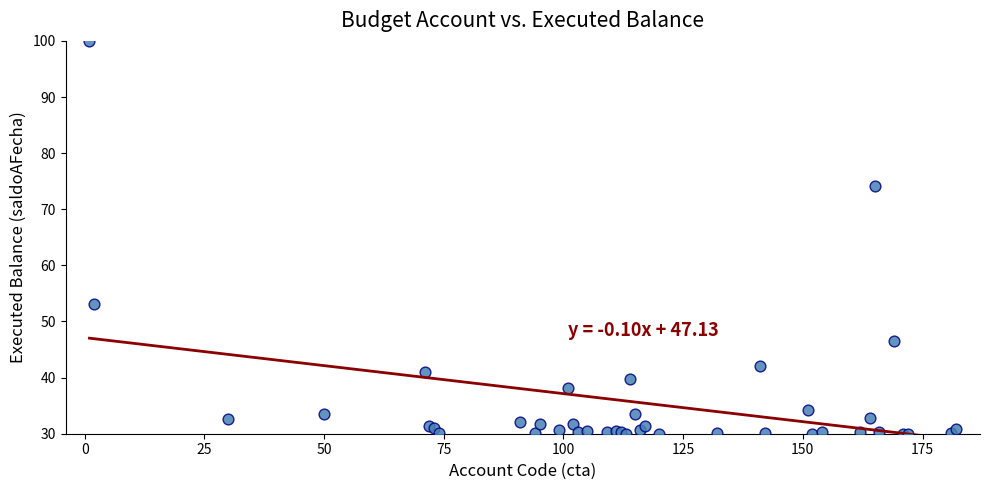

What Y value in the scatter plot is closest to 65?

74.2